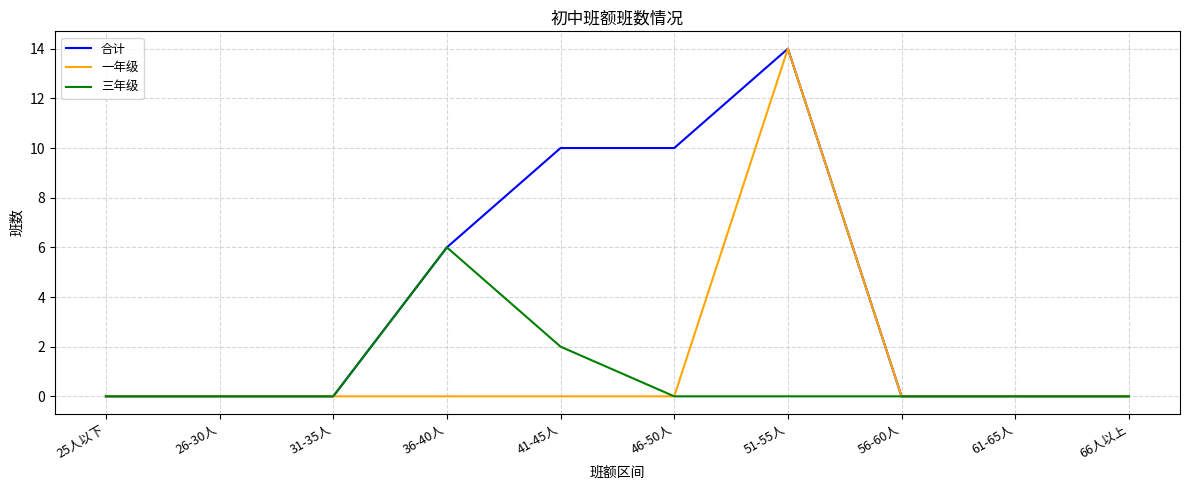

What is the maximum value shown in the chart?

14